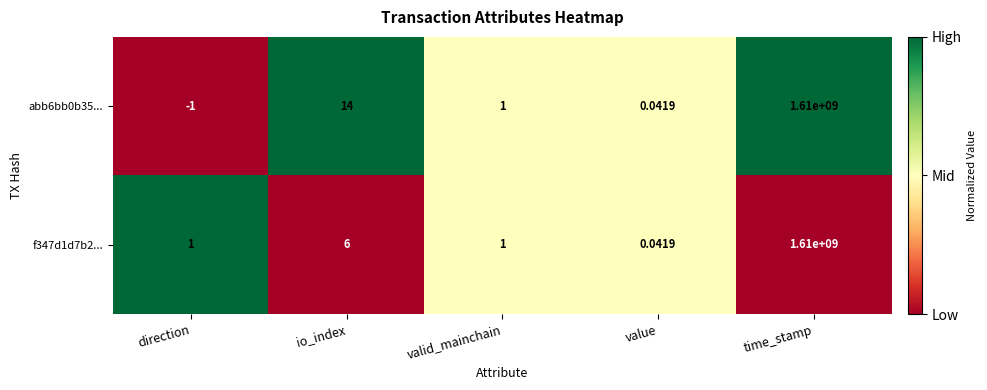

At which category is the sum across all series the highest?

time_stamp